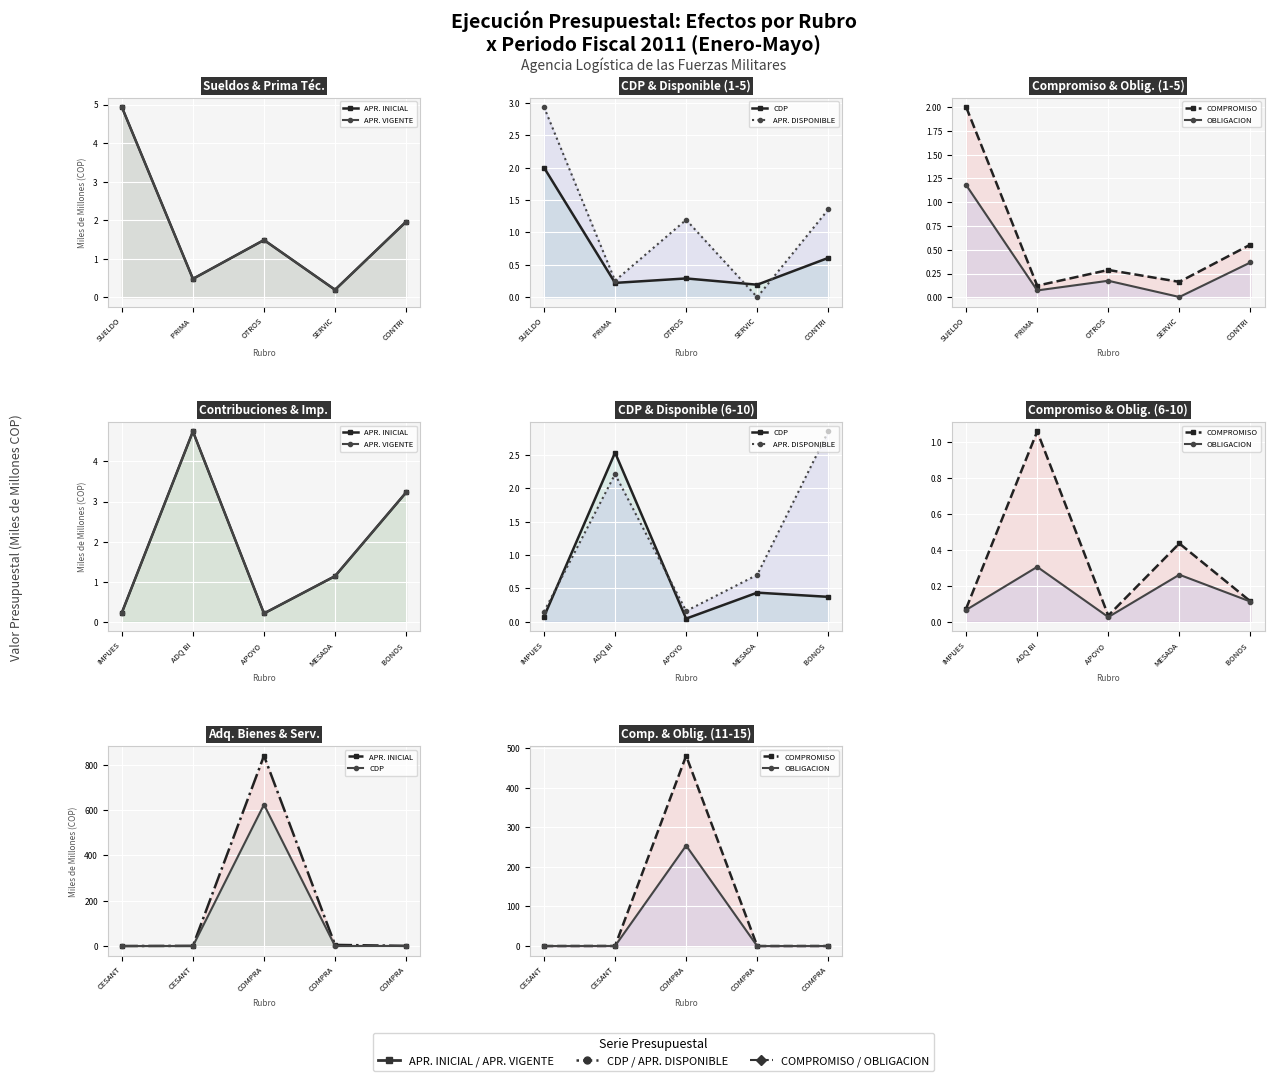

How many times do APR. VIGENTE and CDP cross each other?

2